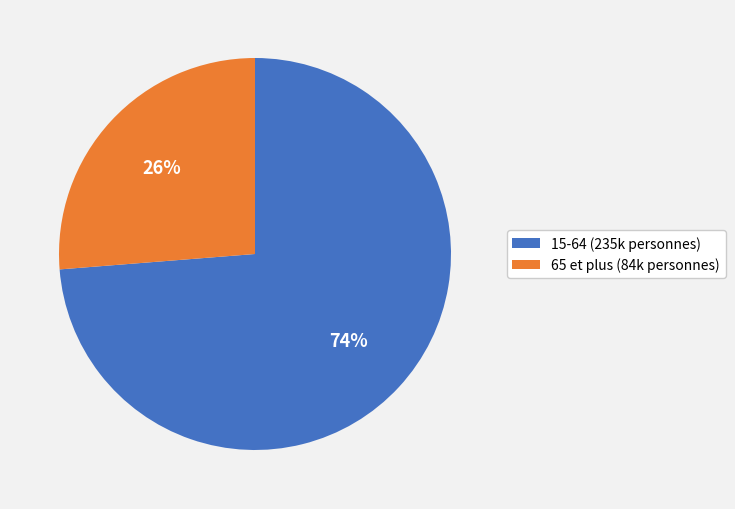

Which has a higher value, 15-64 (235k personnes) or 65 et plus (84k personnes)?

15-64 (235k personnes)